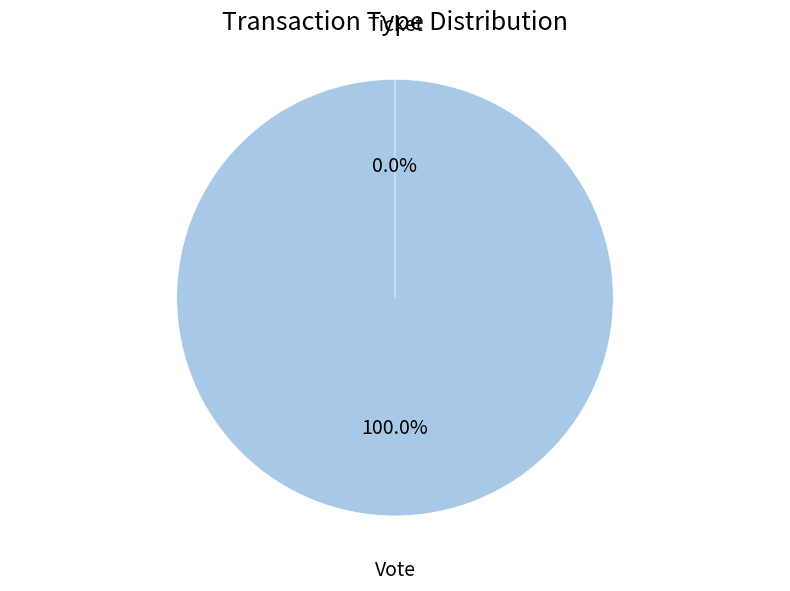

What percentage is the Vote slice, to the nearest percent?

100%